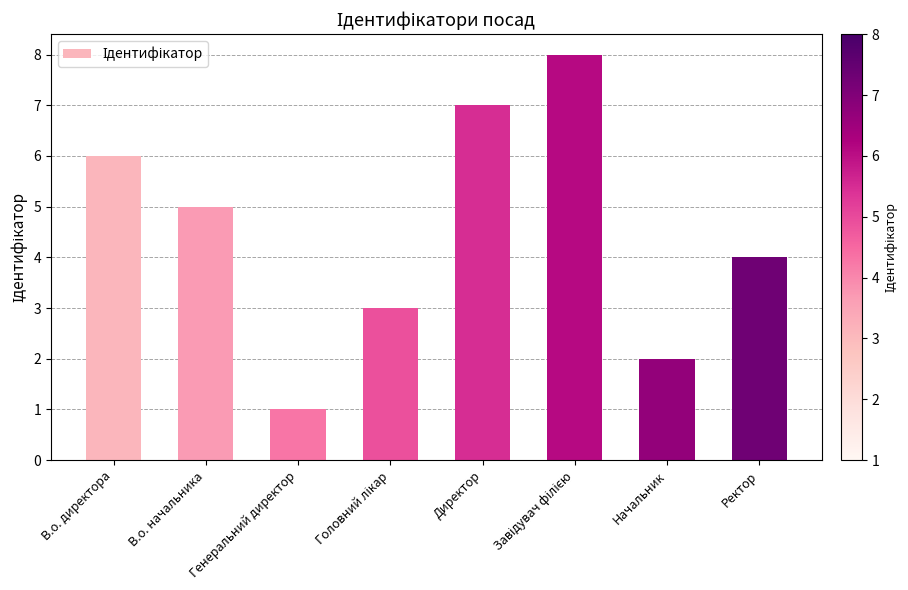

True or false: the data shows 6 at В.о. директора.

True